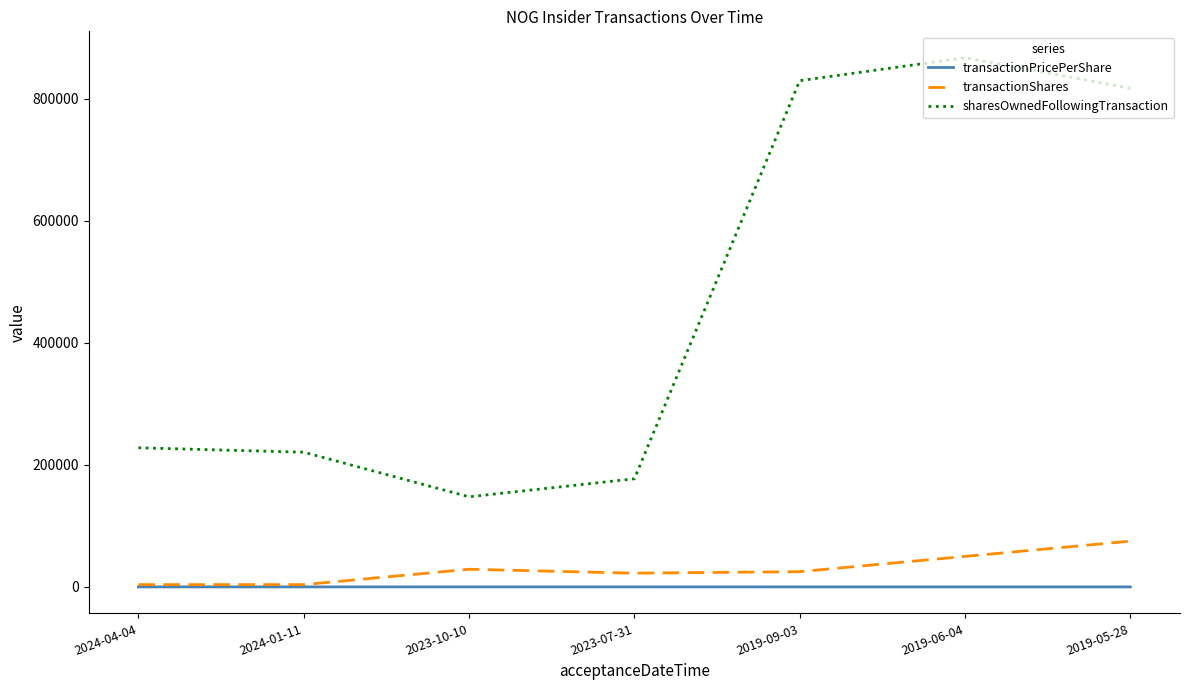

What is the minimum value shown in the chart?

1.6